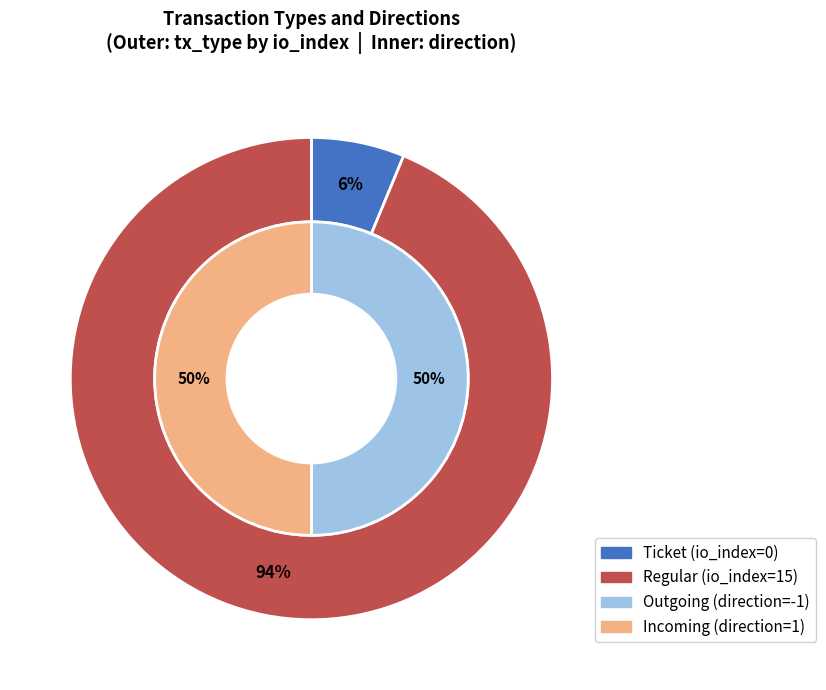

Is there a majority slice in this chart?

Yes